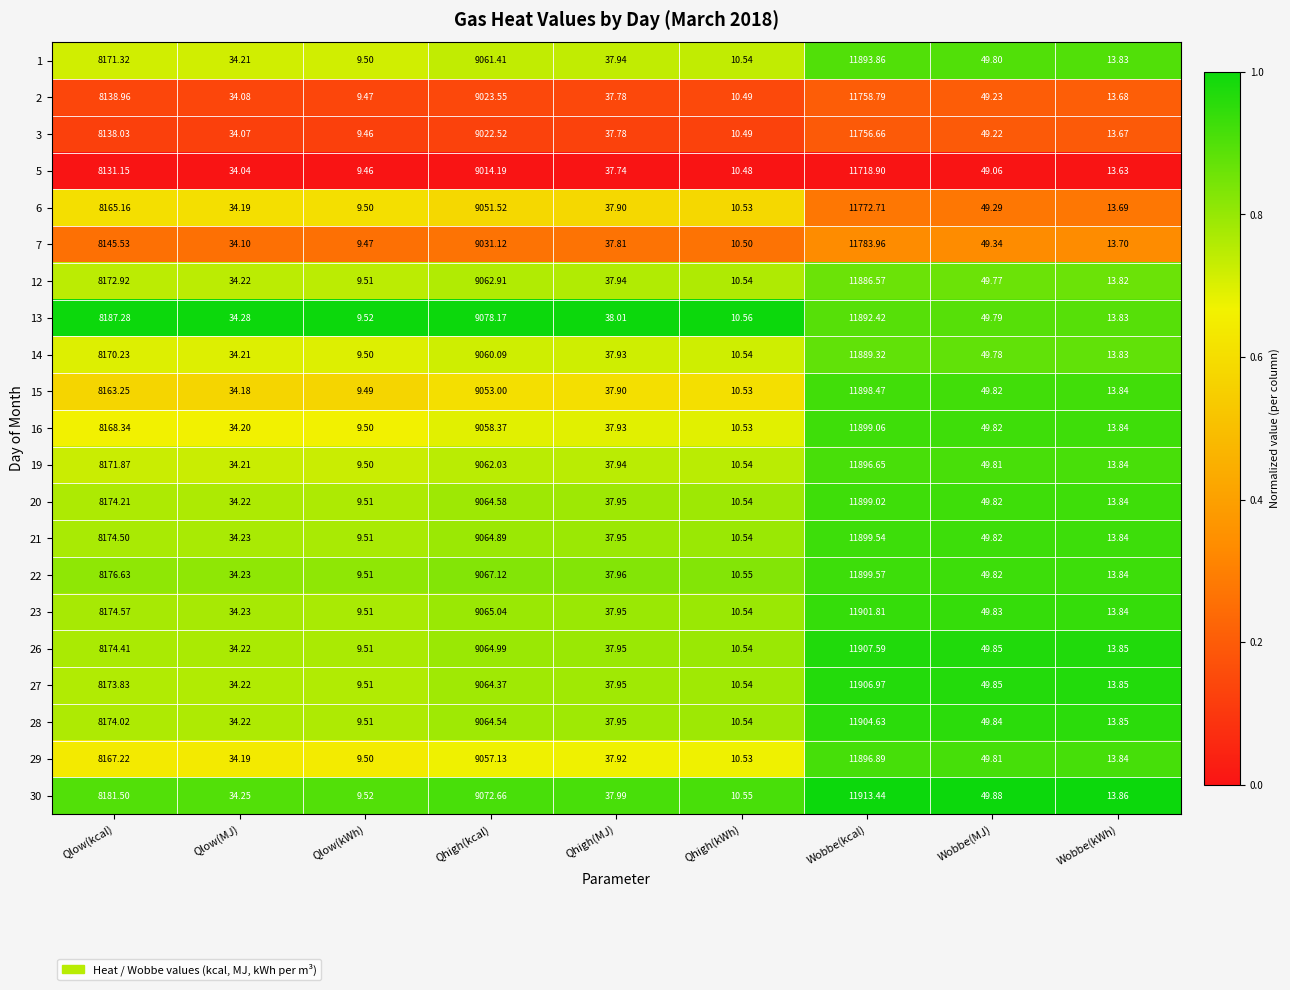

Rank the categories by 16 value from lowest to highest.

Qlow(kWh), Qhigh(kWh), Wobbe(kWh), Qlow(MJ), Qhigh(MJ), Wobbe(MJ), Qlow(kcal), Qhigh(kcal), Wobbe(kcal)